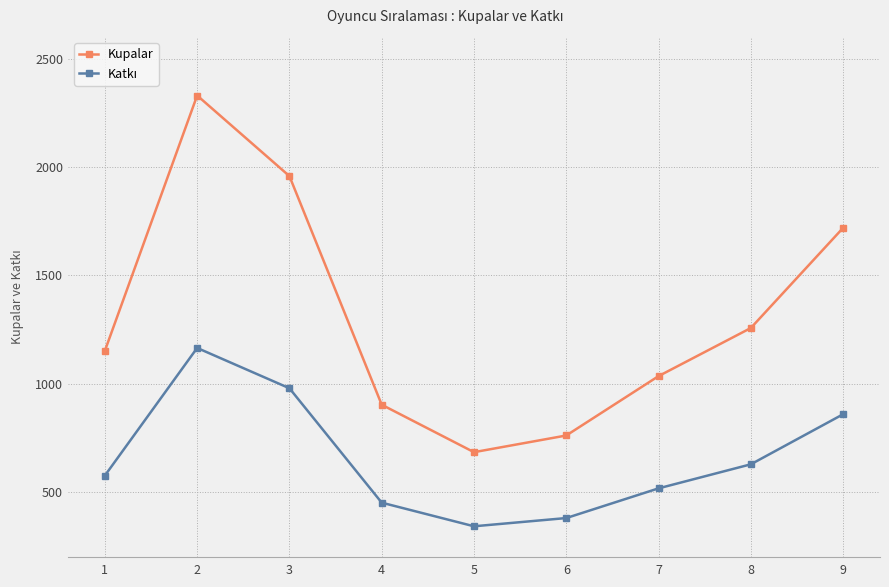

Which category has the highest value across all series?

2